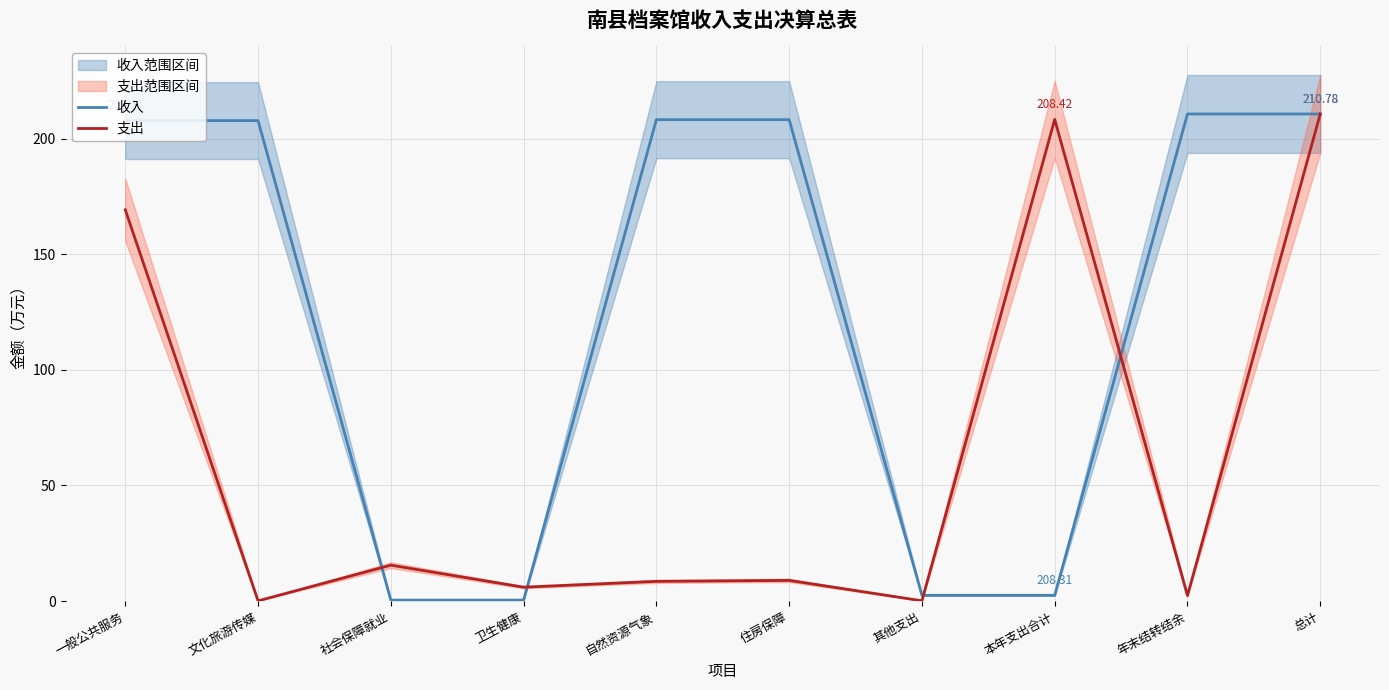

Which series changed the most between 一般公共服务 and 社会保障就业?

收入